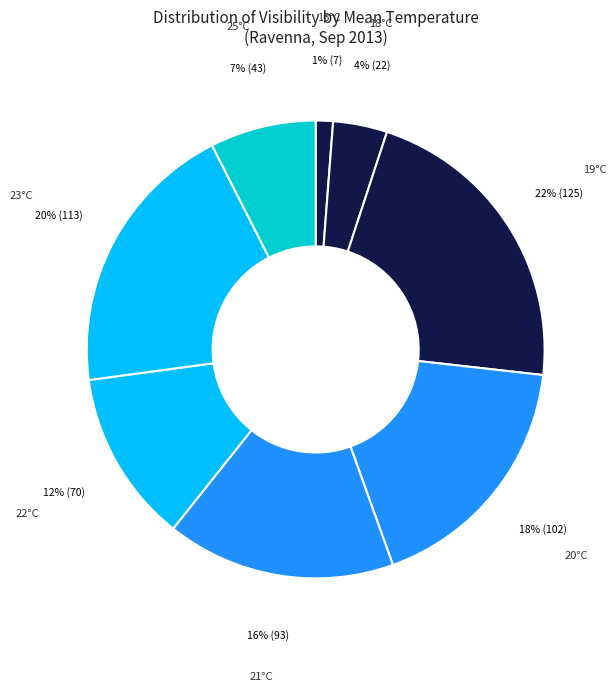

What percentage is the 16°C slice, to the nearest percent?

1%